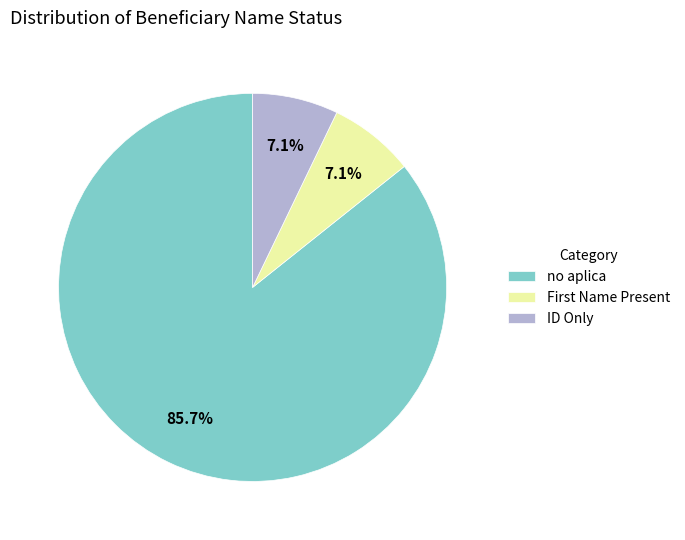

What is the largest slice in the pie chart?

no aplica